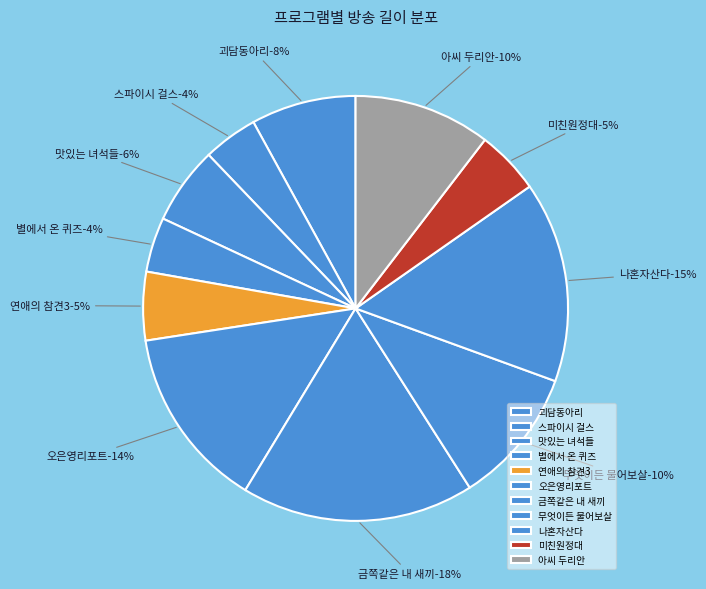

Is it true that 금쪽같은 내 새끼(2) is 1% of the pie?

False